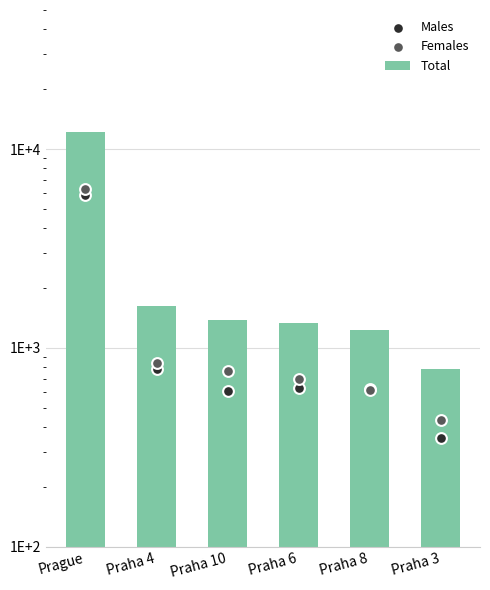

At how many categories does at least one series exceed 11400?

1